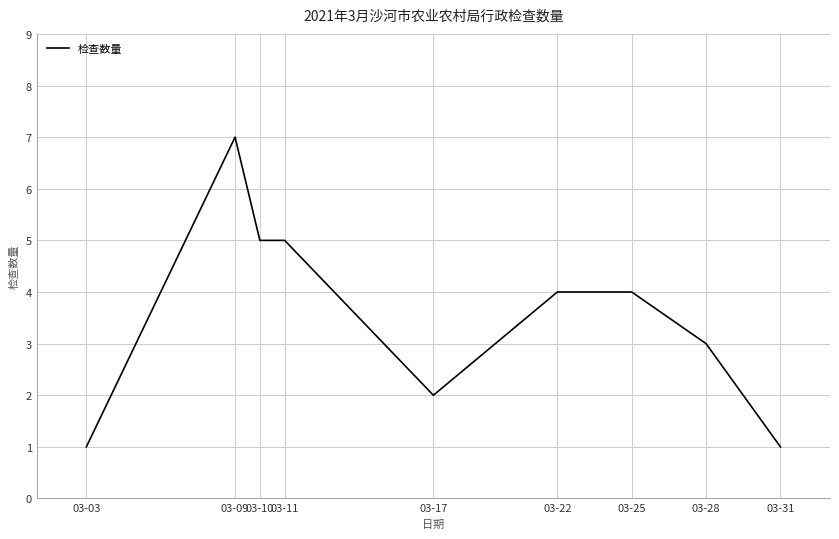

The chart shows a value of 5 at 03-11. True or false?

True